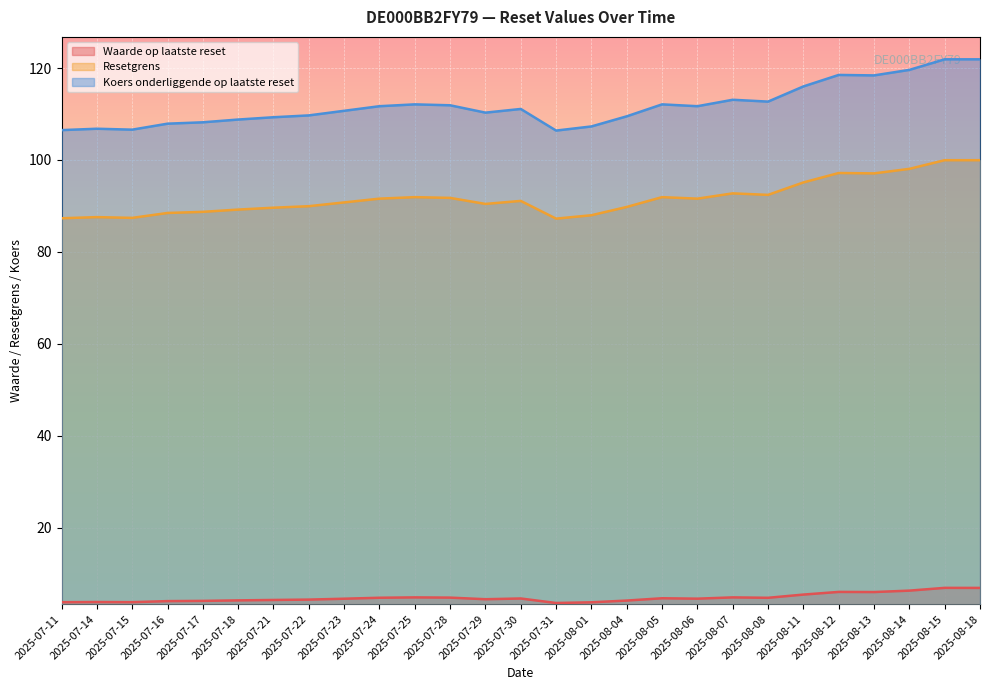

At which label does Koers onderliggende op laatste reset first exceed 111?

2025-07-24